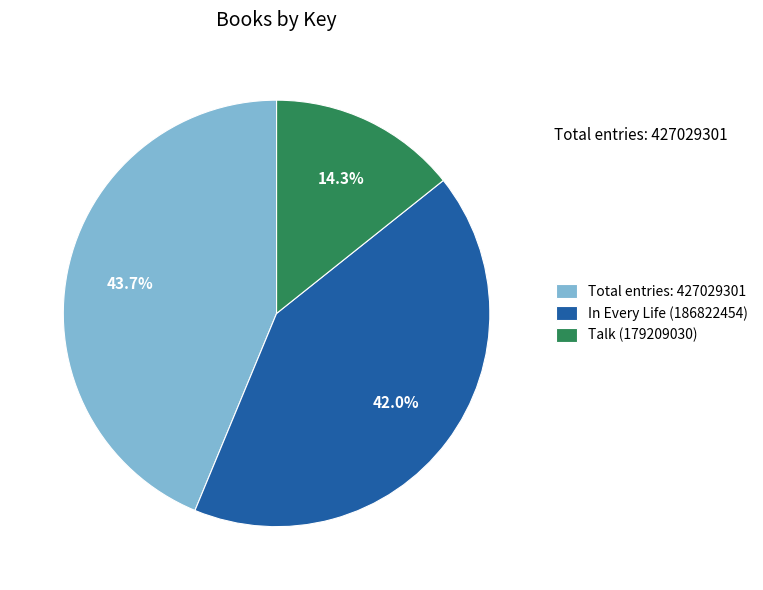

Rank the categories by value from lowest to highest.

Talk (179209030), In Every Life (186822454), Total entries: 427029301